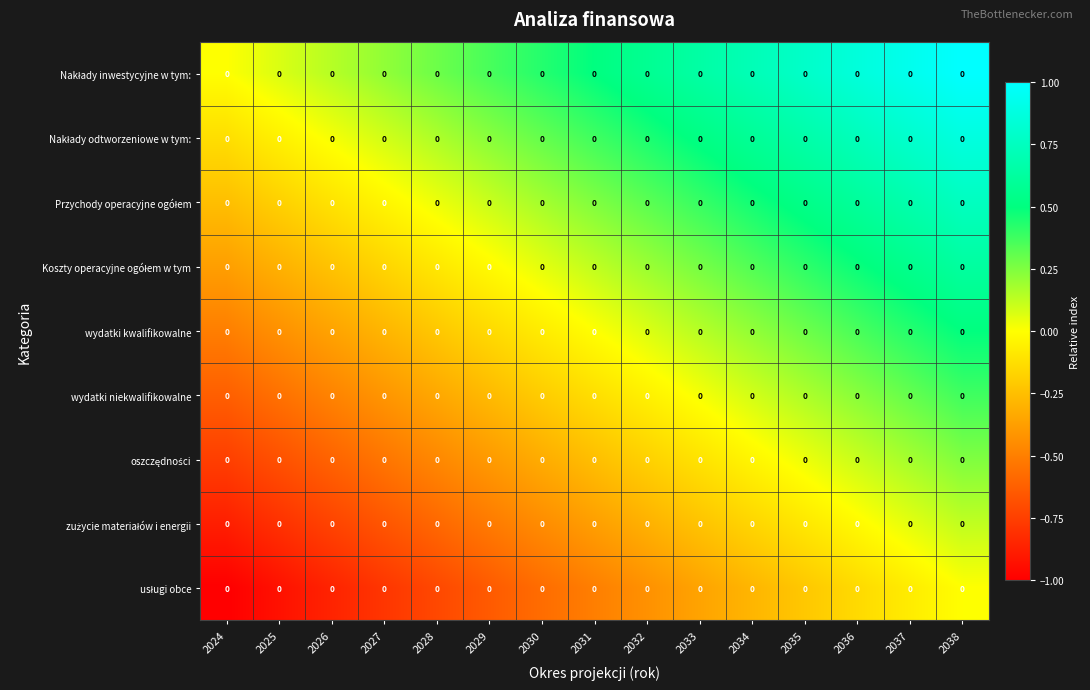

How many values in the oszczędności series exceed 0?

4